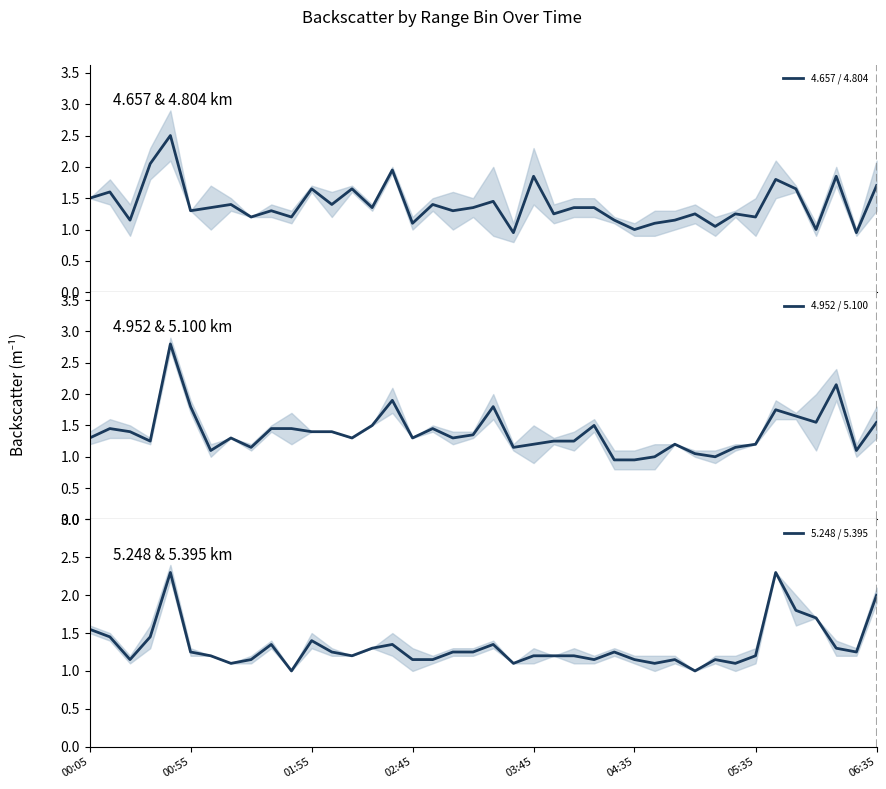

In 4.952 / 5.100, how many points are higher than both neighbors (excluding endpoints)?

10